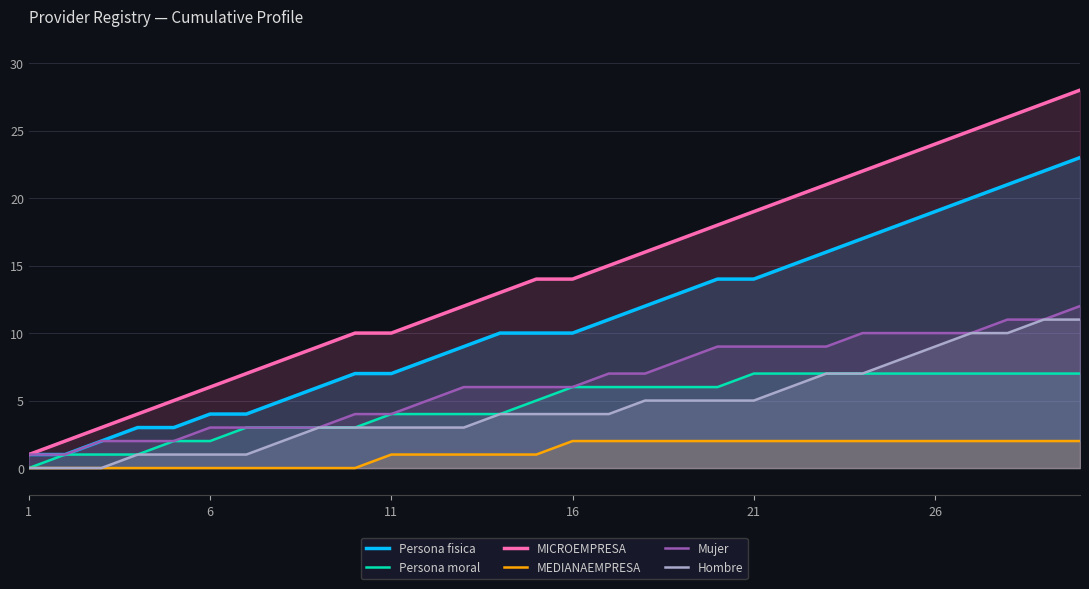

Which series has the largest total across all categories?

MICROEMPRESA